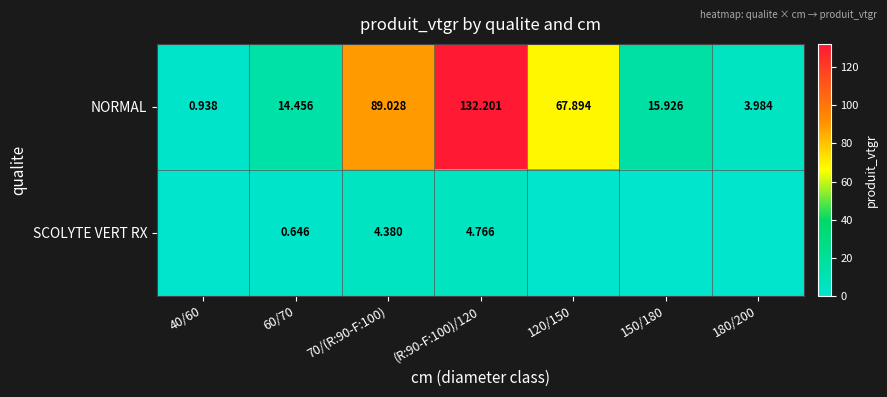

Rank the series at (R:90-F:100)/120 from lowest to highest value.

SCOLYTE VERT RX, NORMAL